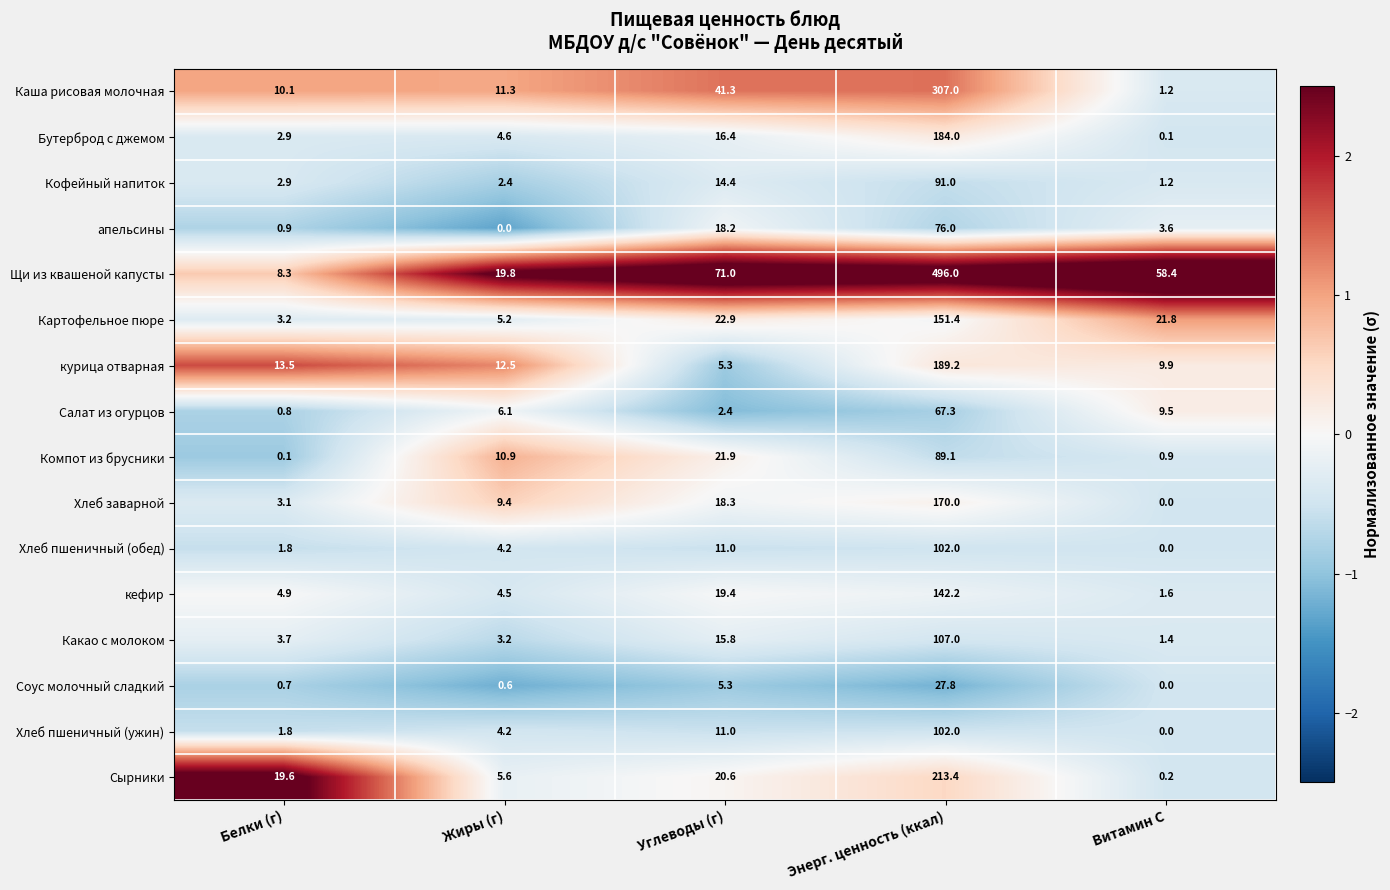

What is the difference between the second highest and second lowest values in the Соус молочный сладкий series?

4.7